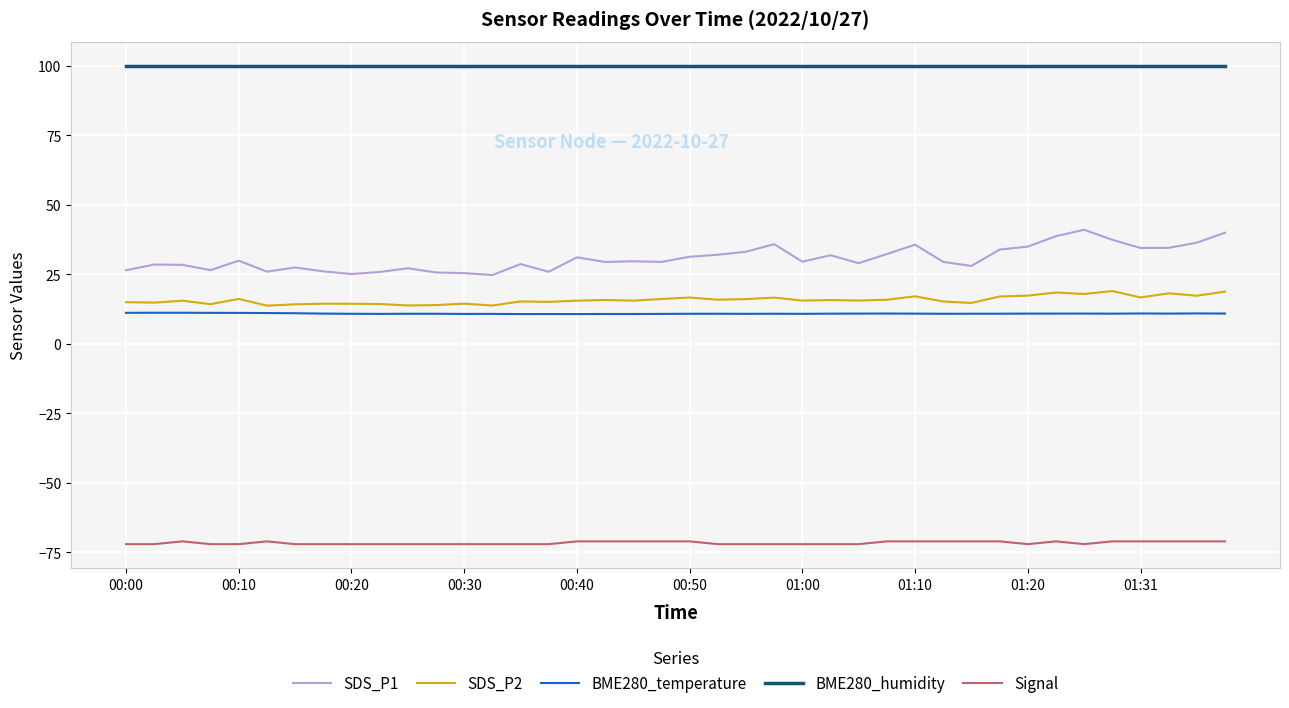

How many categories are shown in the chart?

40